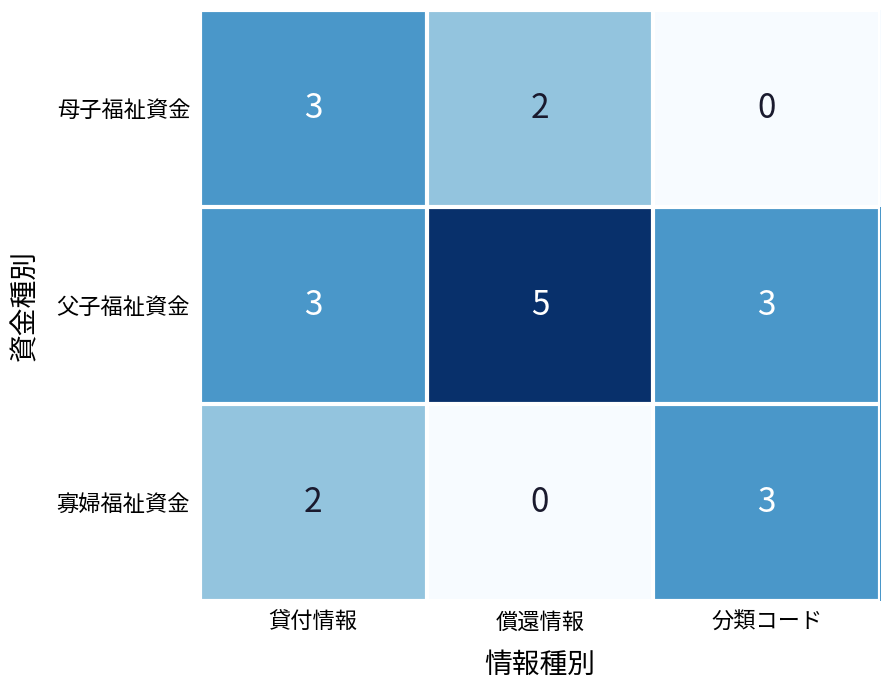

The value of 母子福祉資金 at 貸付情報 is 3. True or false?

True